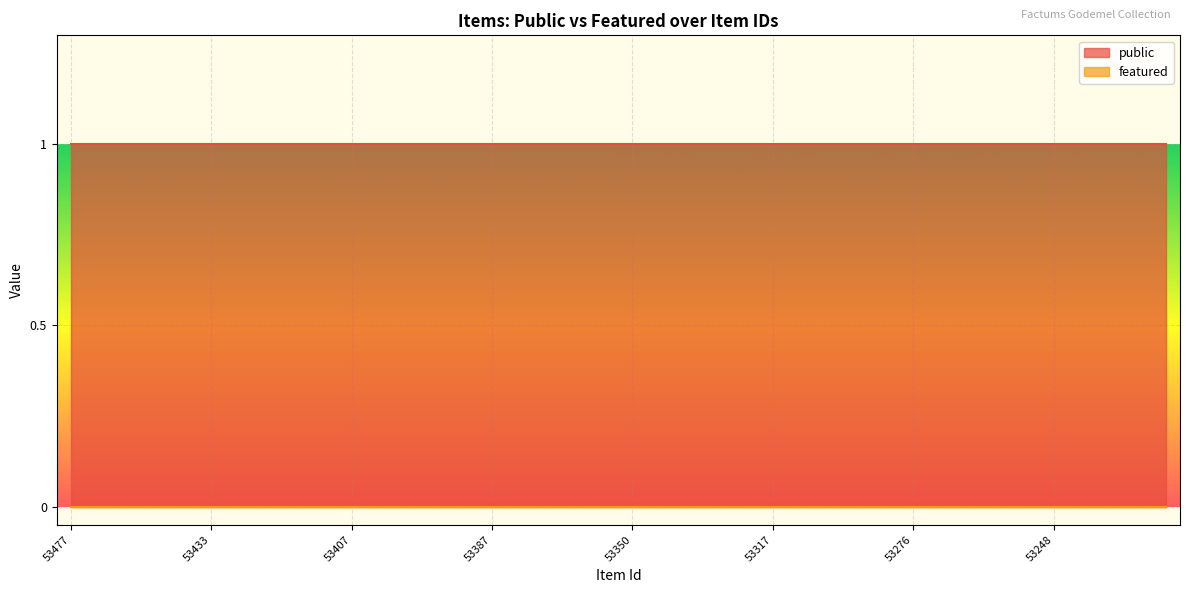

List the labels in order of public value, smallest first.

53477, 53472, 53471, 53457, 53434, 53433, 53428, 53427, 53417, 53416, 53407, 53406, 53391, 53390, 53388, 53387, 53384, 53383, 53353, 53351, 53350, 53348, 53337, 53326, 53318, 53317, 53316, 53289, 53288, 53278, 53276, 53275, 53273, 53268, 53260, 53248, 53247, 53246, 53239, 53236